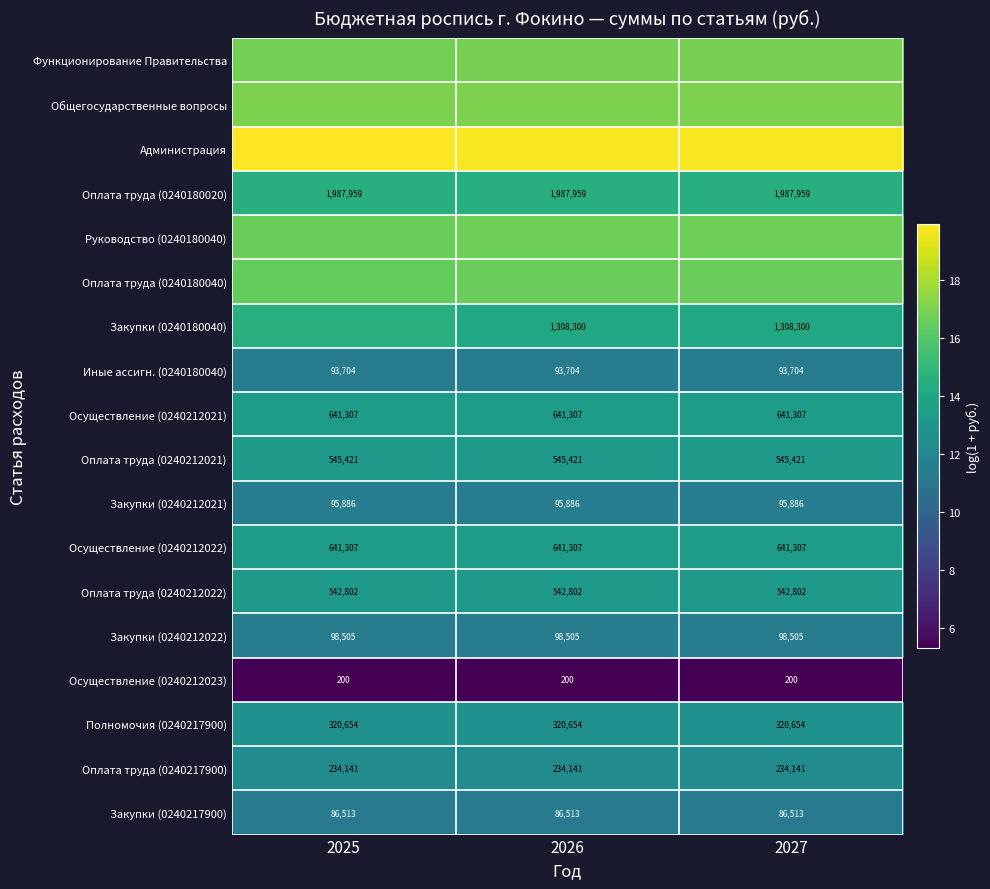

Is the value of Оплата труда (0240180020) at 2027 greater than the value of Закупки (0240217900) at 2025?

Yes